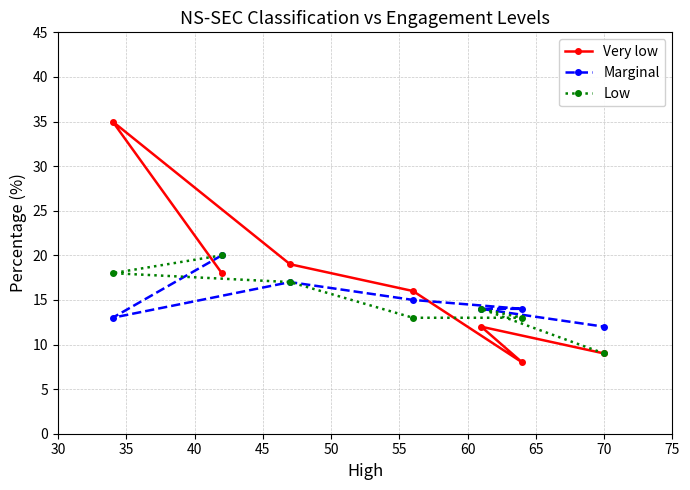

Which series has the largest range (max minus min)?

Very low